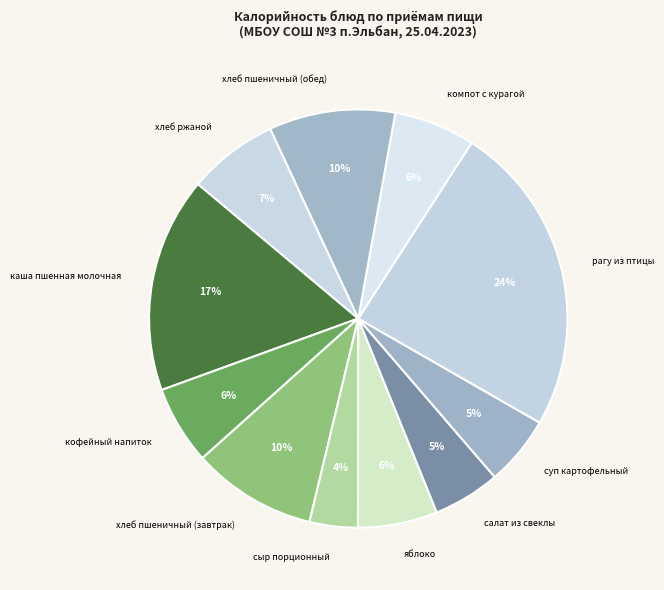

How many slices are in this pie chart?

11